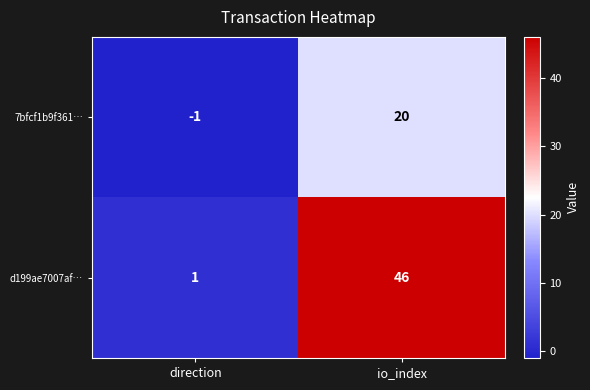

What is the sum of the 7bfcf1b9f361… values at direction and io_index?

19